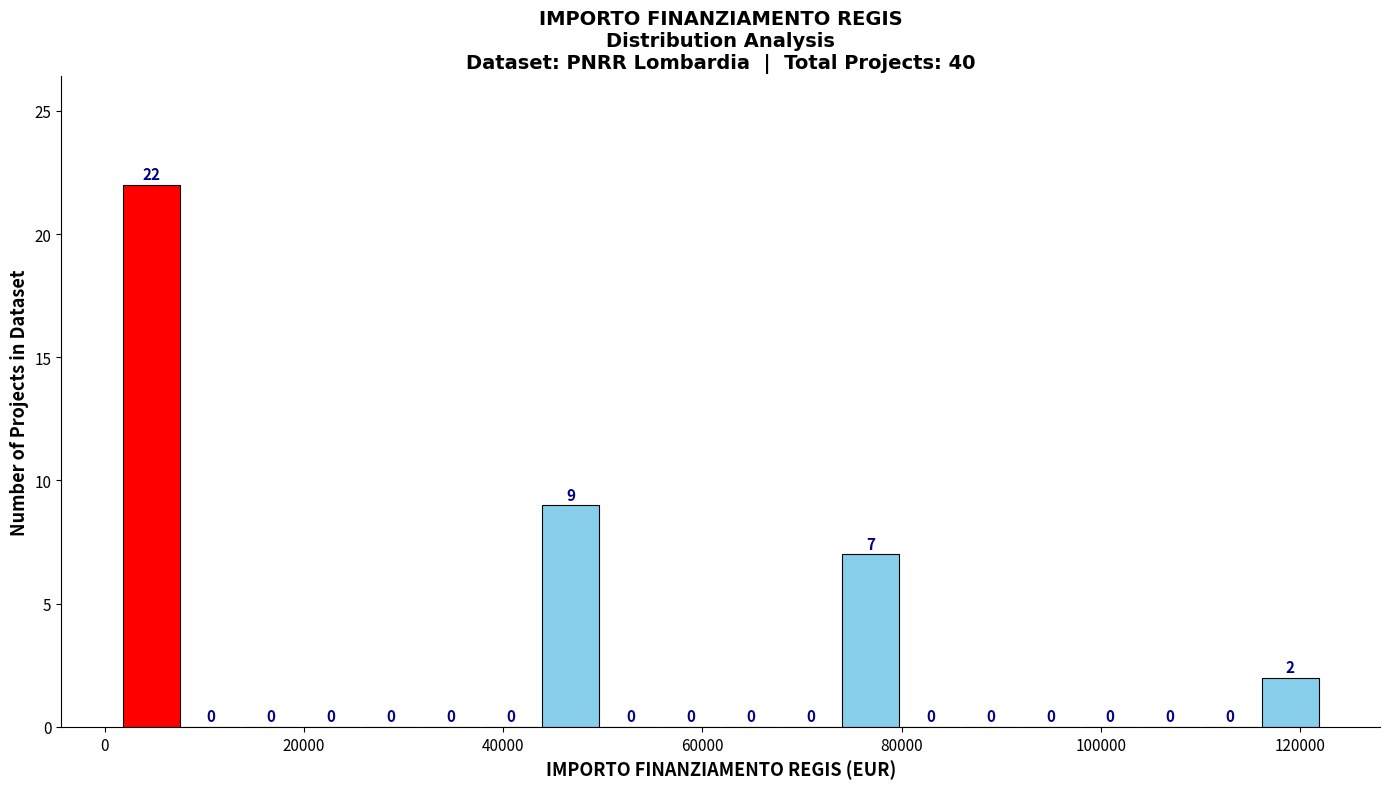

Around what value on the x-axis is the tallest bar? Give the approximate position of its centre, as read against the axis.

4000